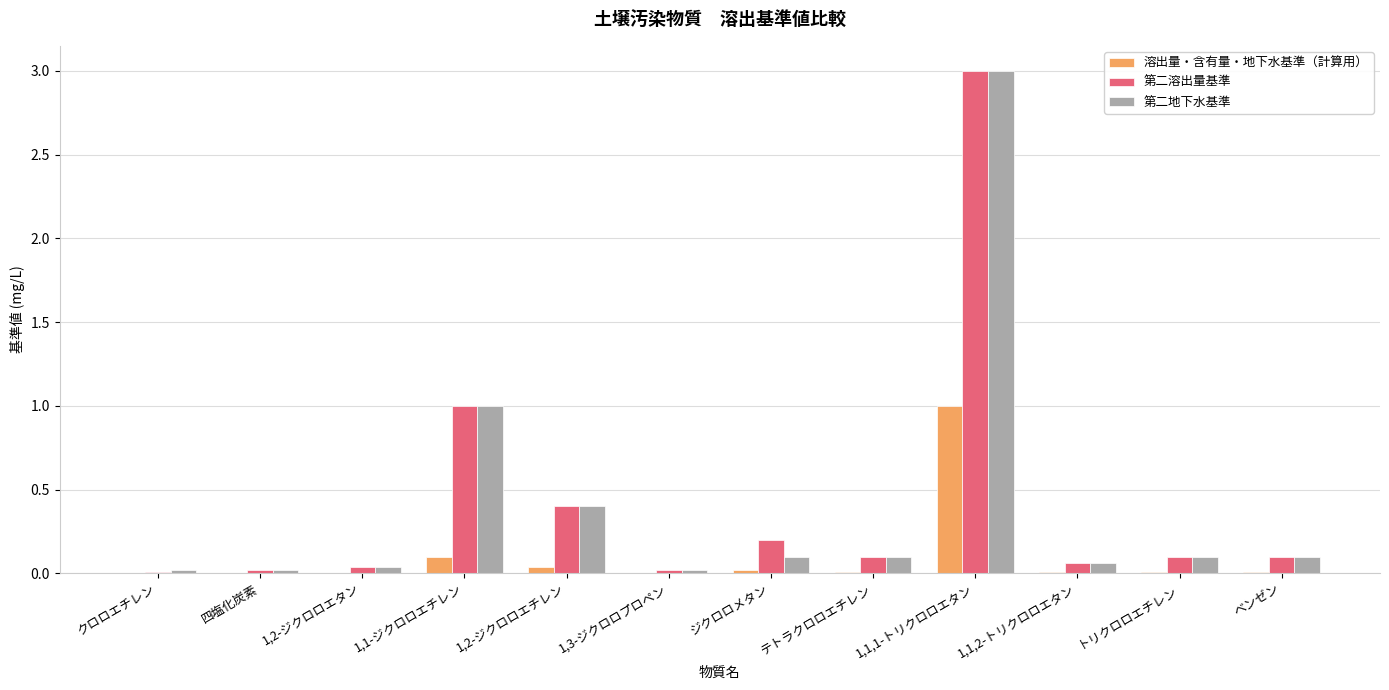

Which series changed the most between 1,2-ジクロロエチレン and ジクロロメタン?

第二地下水基準